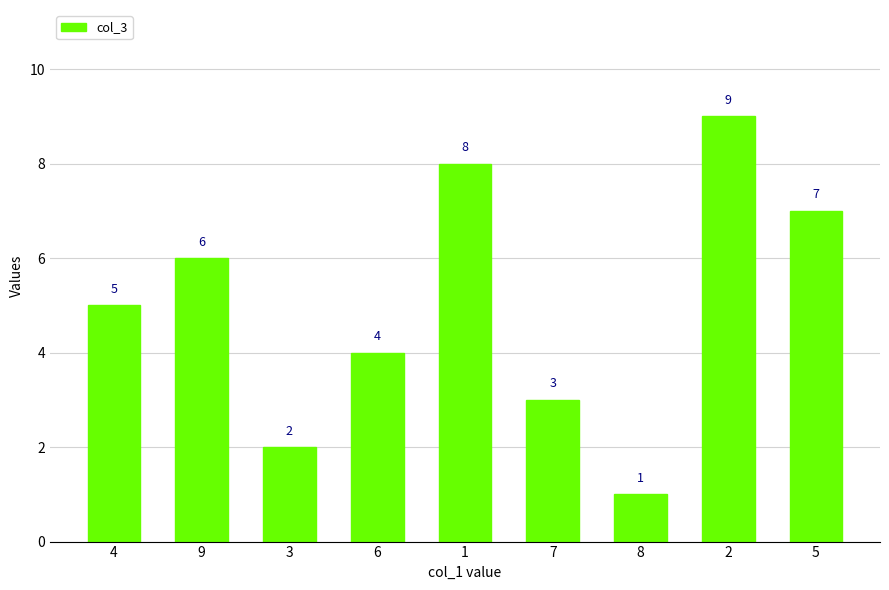

What is the ratio of the value at 2 to the value at 9?

1.5